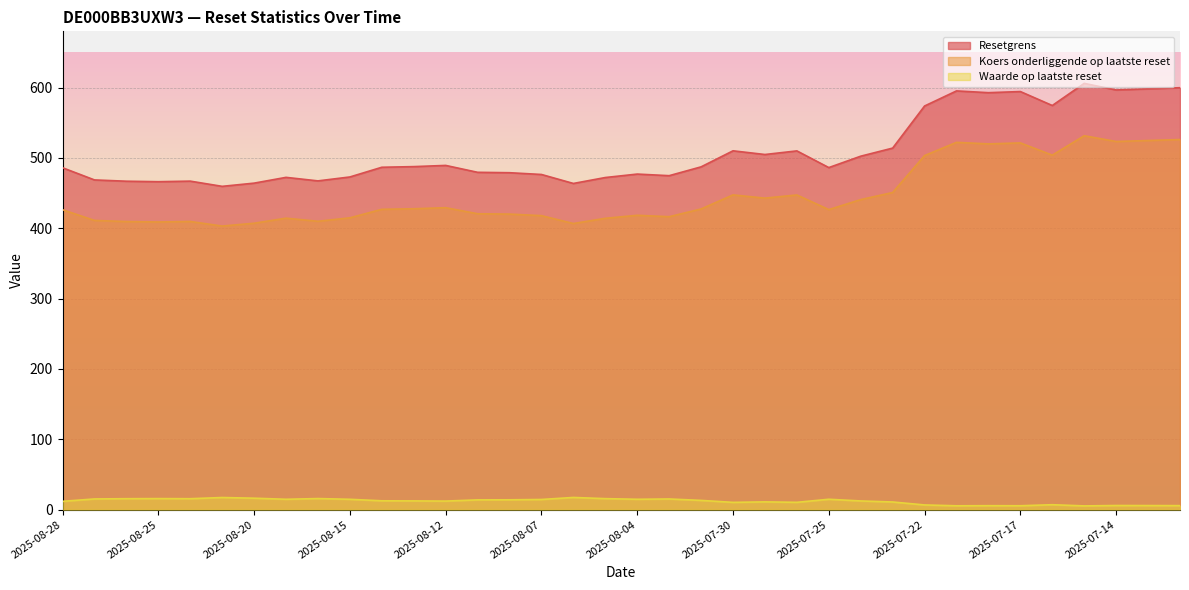

Rank the series by their maximum value, from lowest to highest.

Waarde op laatste reset, Koers onderliggende op laatste reset, Resetgrens